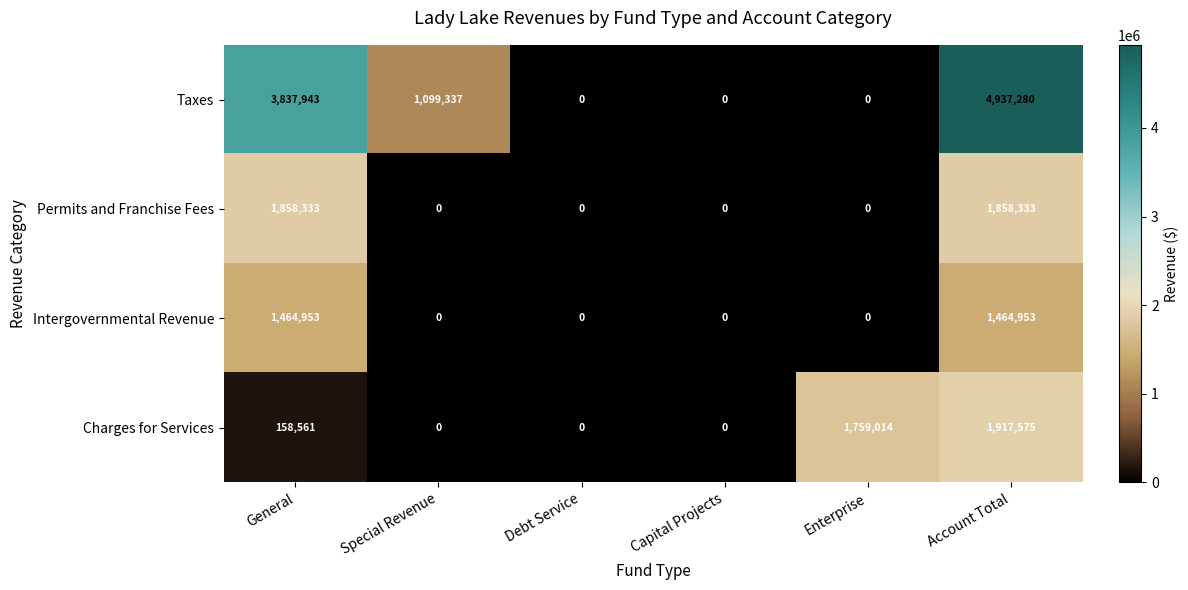

Reading left to right, transcribe all the data shown in this chart.

Taxes: 3837943	1099337	0	0	0	4937280
Permits and Franchise Fees: 1858333	0	0	0	0	1858333
Intergovernmental Revenue: 1464953	0	0	0	0	1464953
Charges for Services: 158561	0	0	0	1759014	1917575